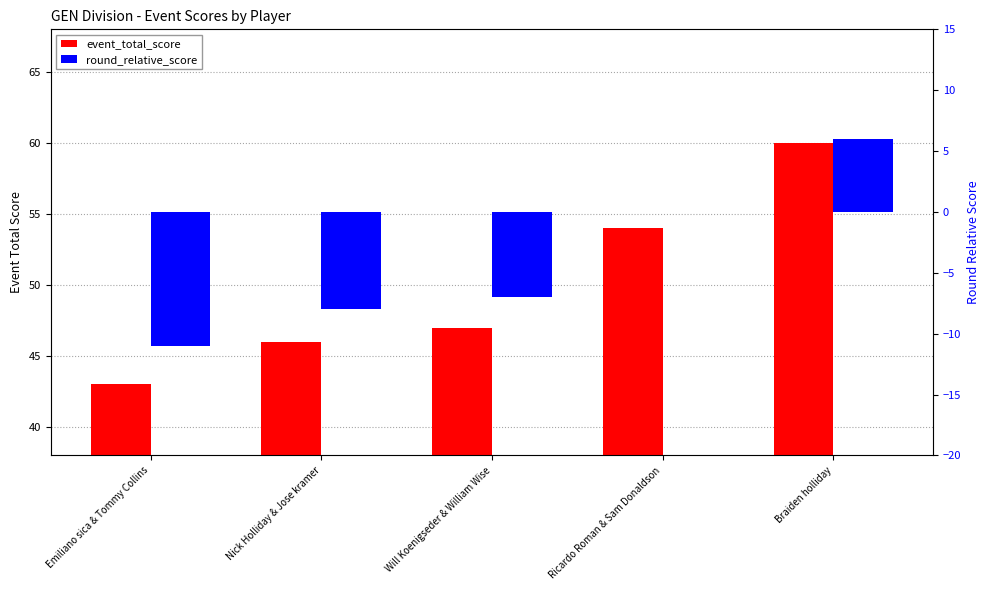

What are all the series names shown in the legend?

event_total_score, round_relative_score